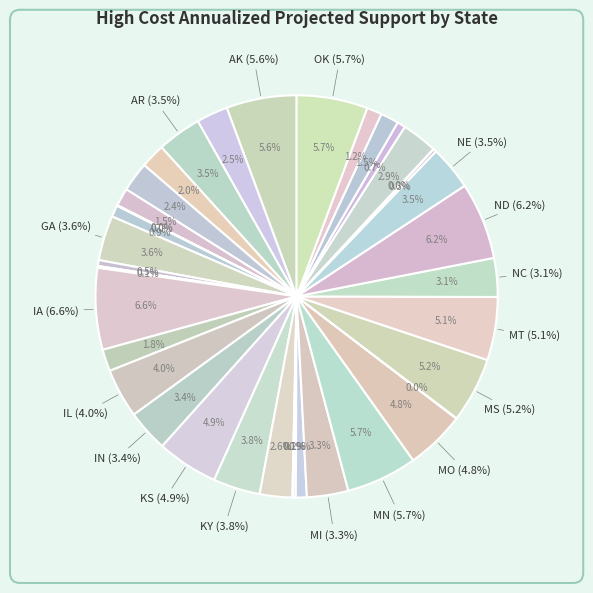

True or false: KY accounts for 17% of the total.

False